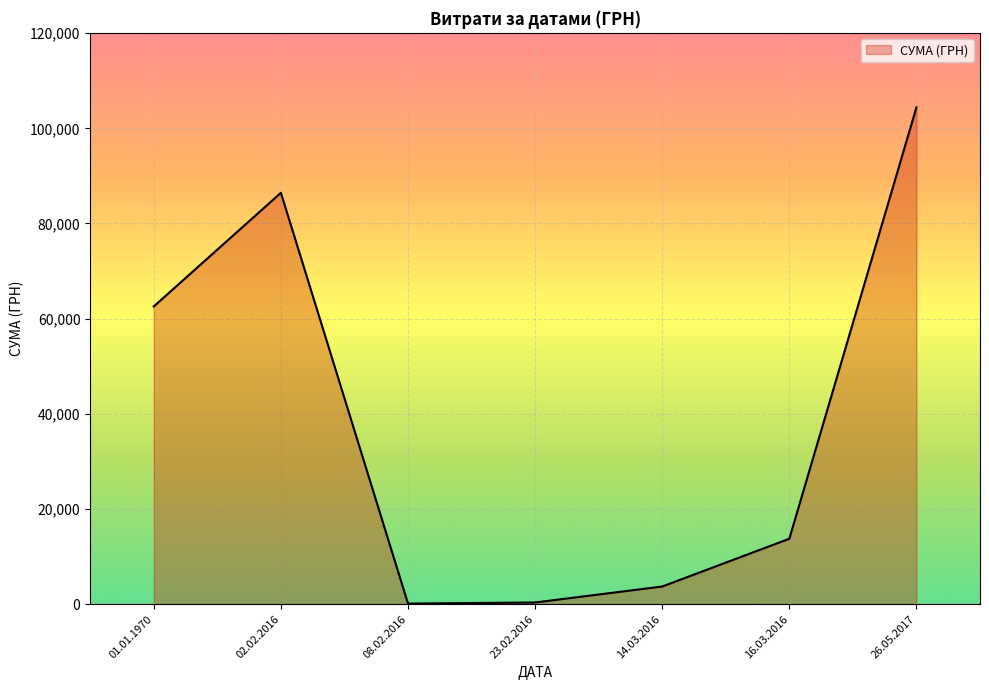

What is the approximate value at 26.05.2017?

104400.0